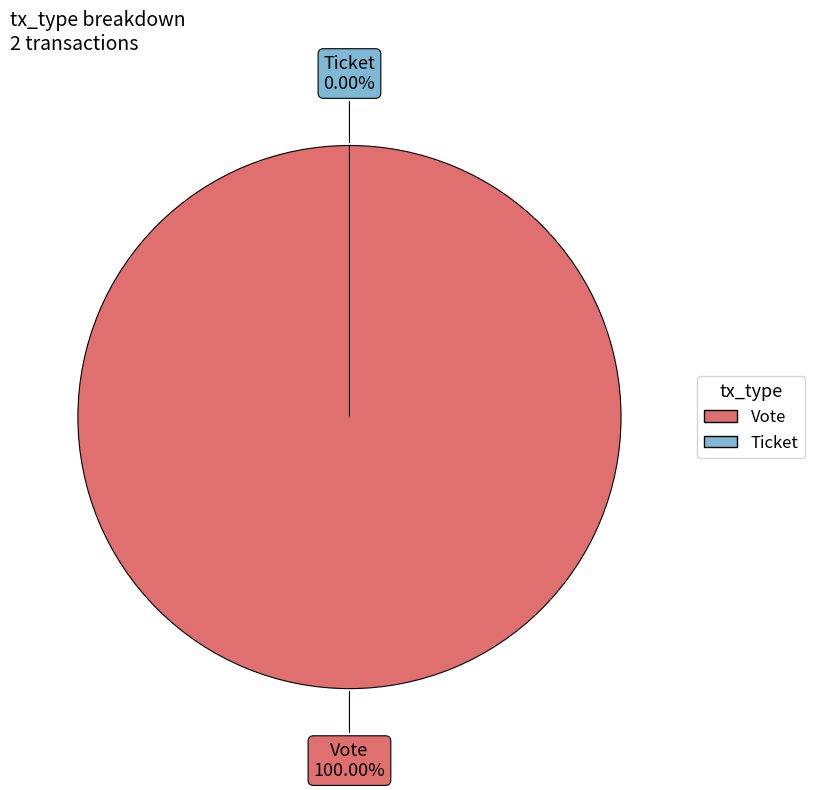

The Ticket slice represents 0% of the pie. True or false?

True